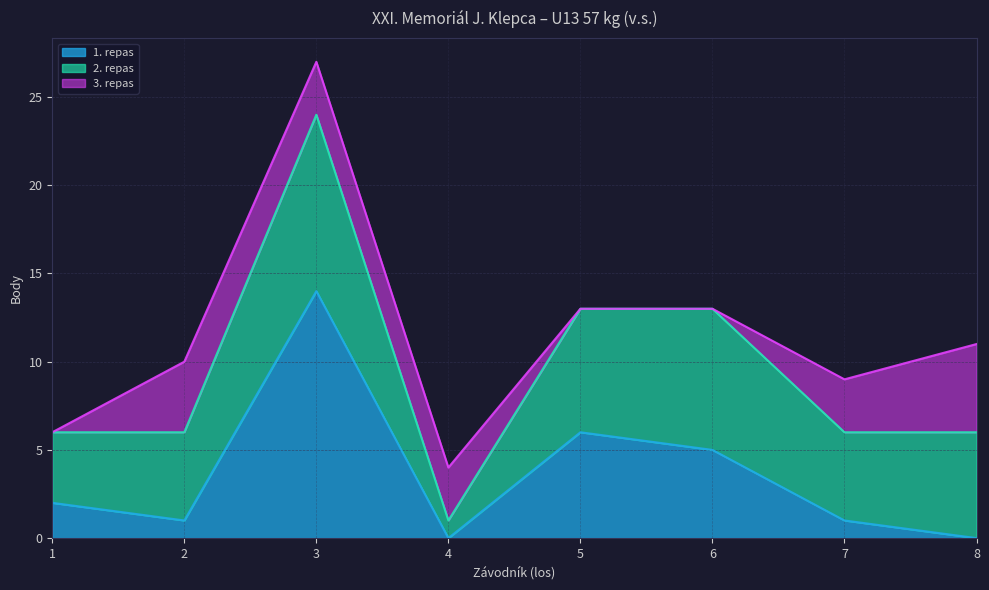

At 7, list the series in order from largest to smallest.

2. repas, 3. repas, 1. repas